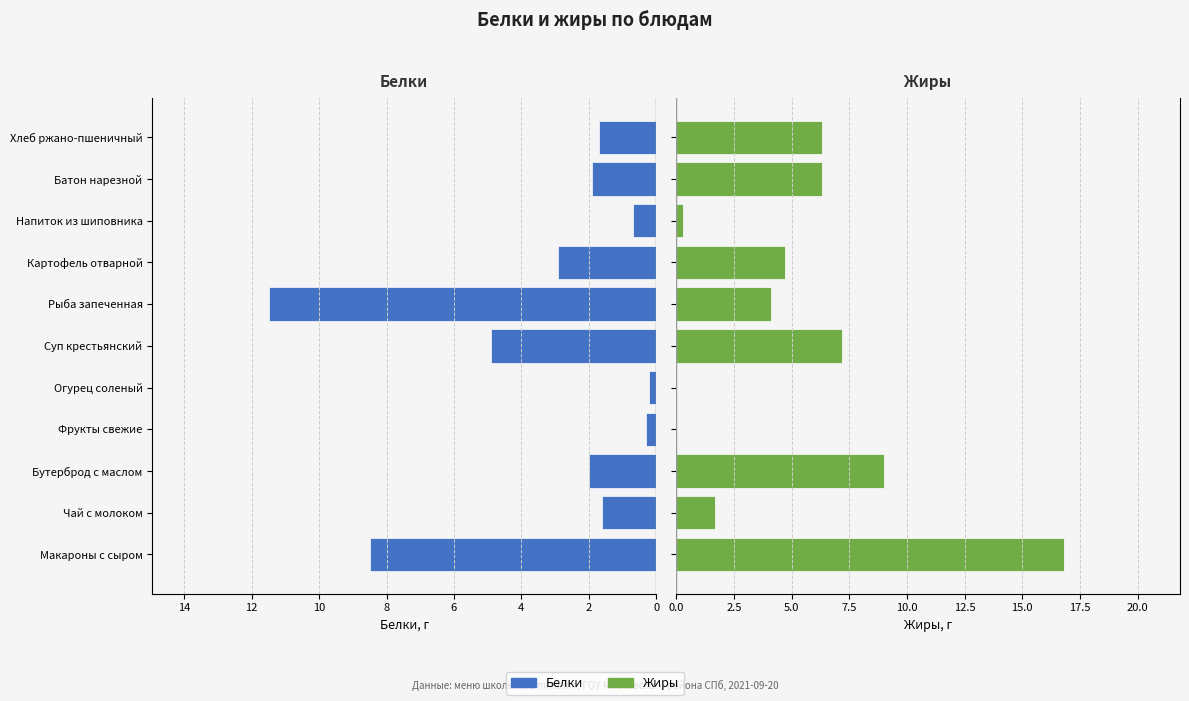

How many values in the Белки series are below 1?

3